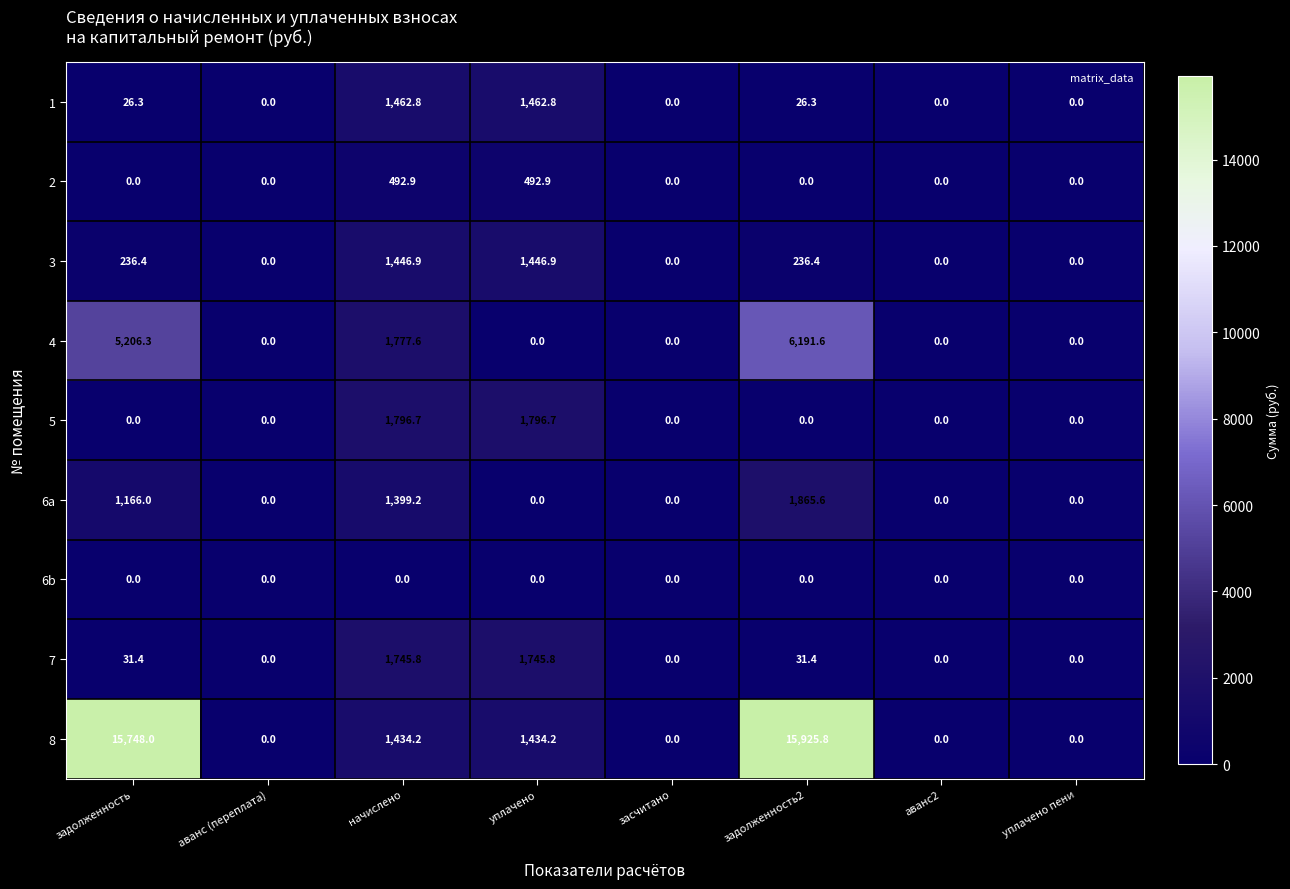

Which category has the highest value in the 6a series?

задолженность2